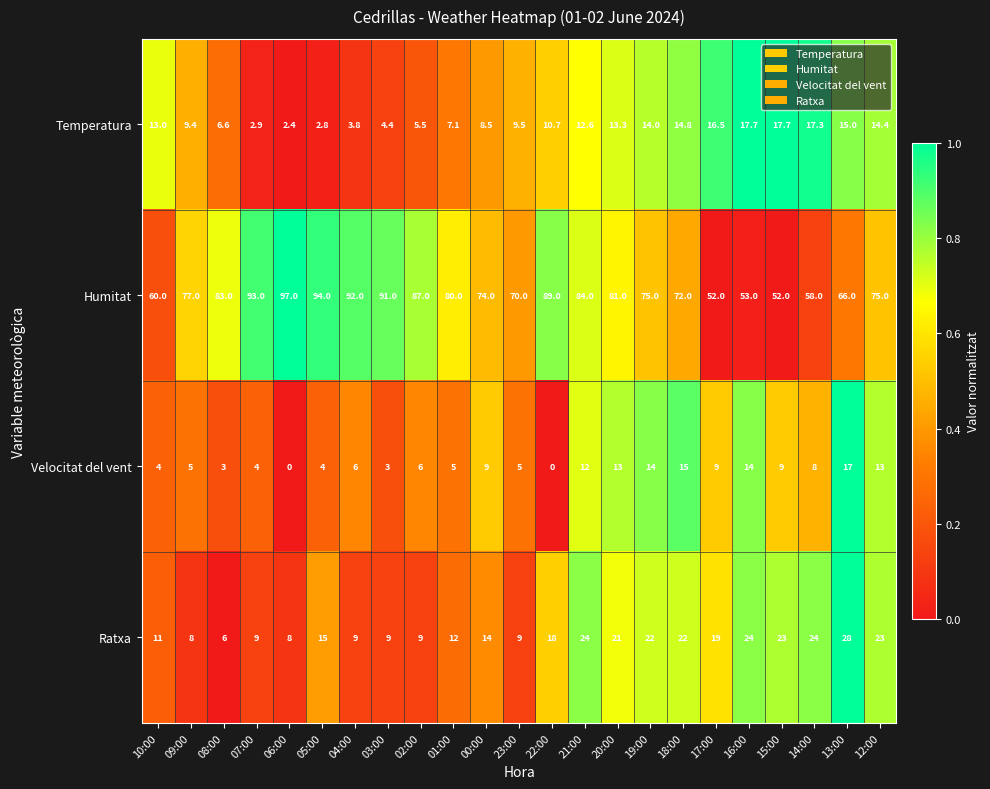

Which series has the largest total across all categories?

Humitat